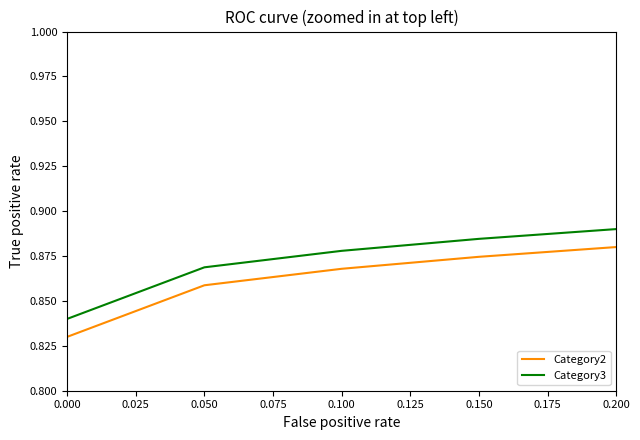

At which label does Category2 reach its peak?

0.200